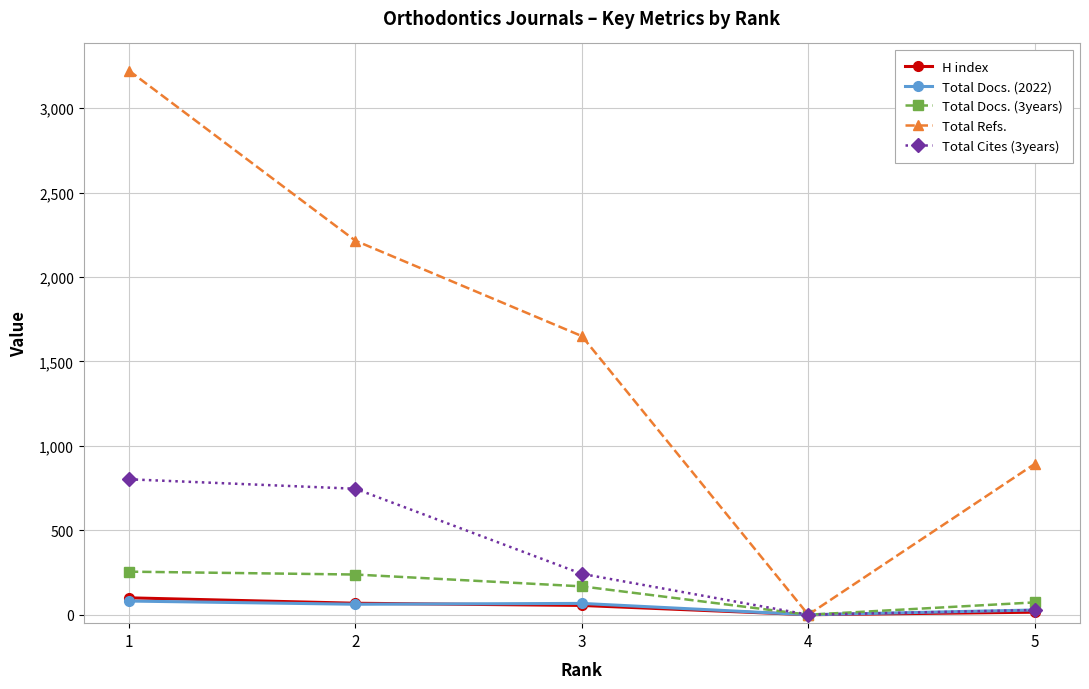

After their last crossing, which series has the higher values: H index or Total Docs. (2022)?

Total Docs. (2022)